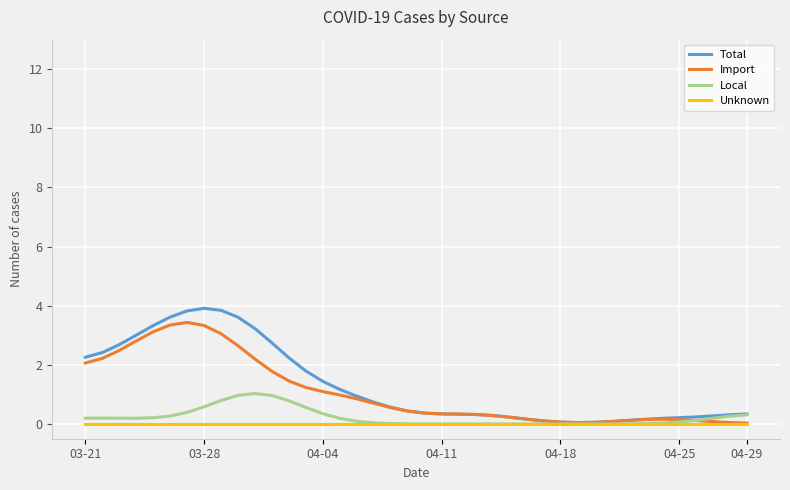

Which series has the largest range (max minus min)?

Total